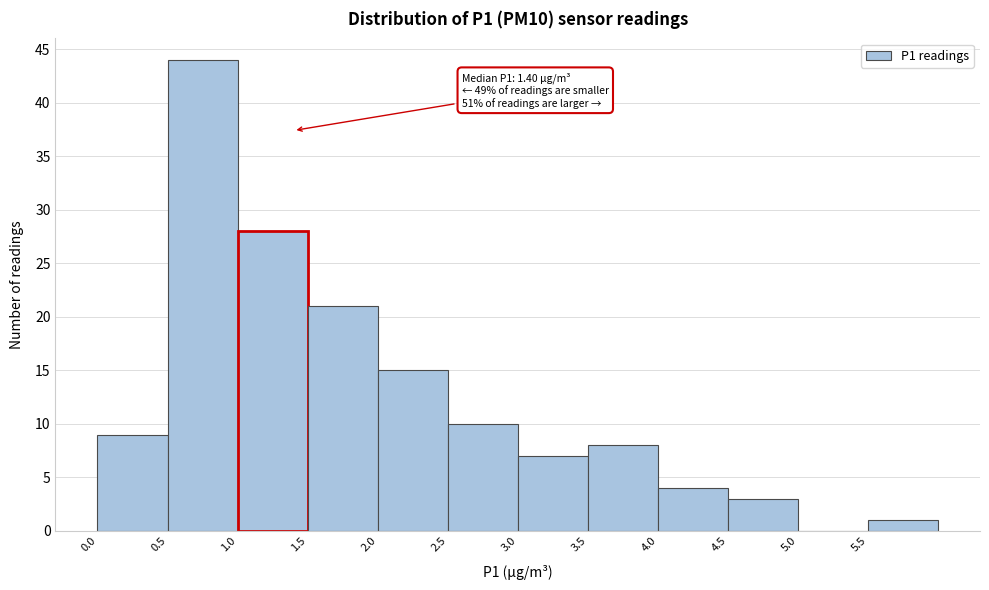

Which range on the x-axis has the tallest bar?

0.5 to 1.0